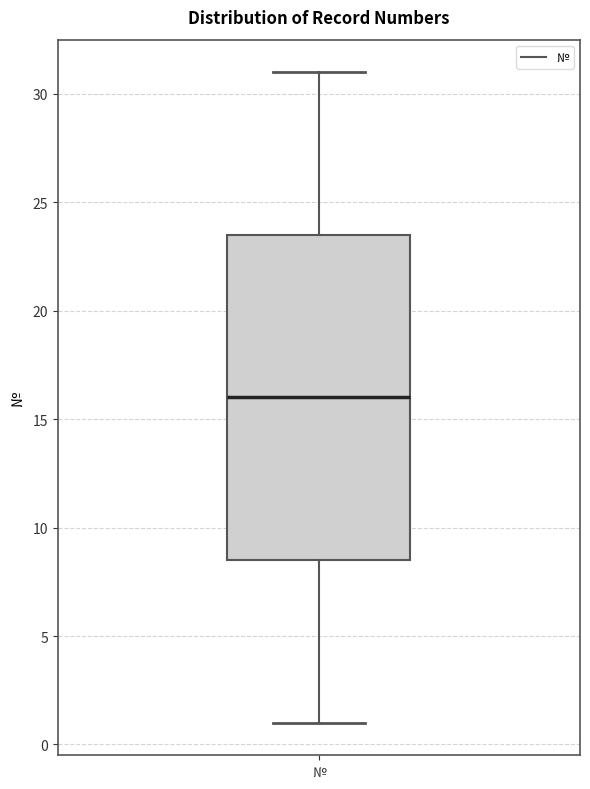

Read this box plot against the y-axis: the position of the median line, the range covered by the box, and the ends of both whiskers. The values are not printed on the chart, so give them approximately, as read against the axis.

median 16.0, box 8.5 to 23.5, whiskers 1.0 to 31.0